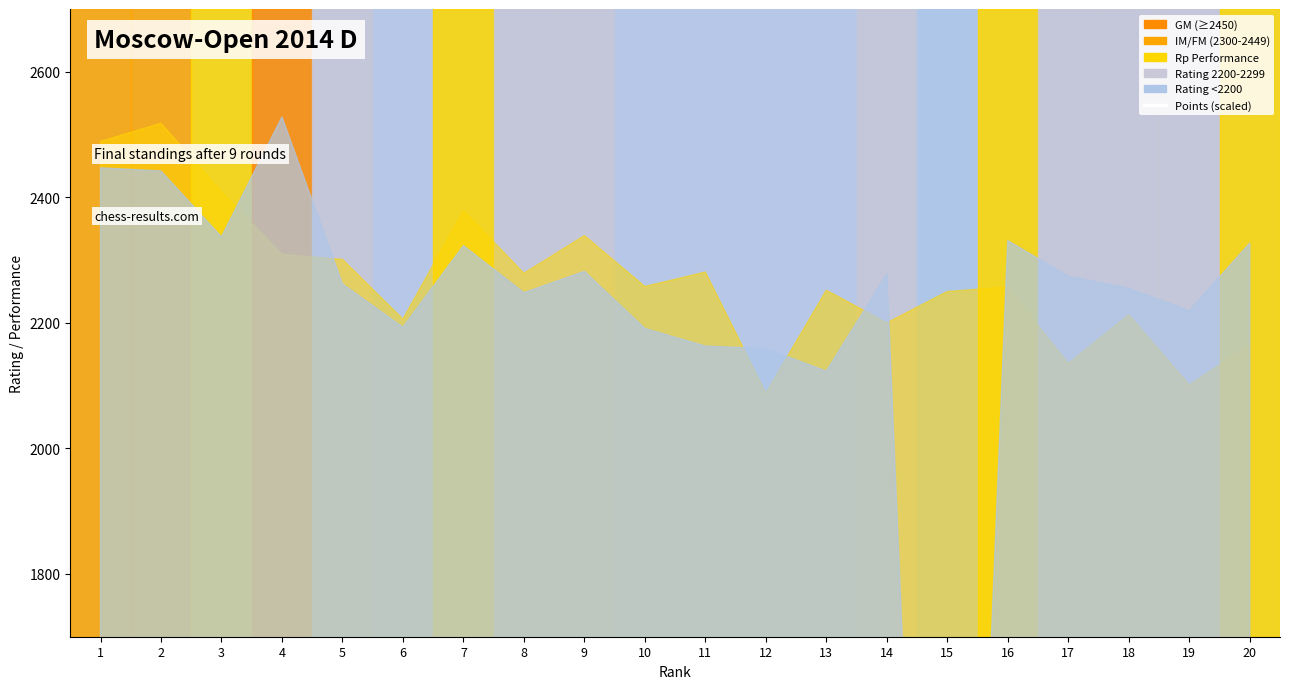

Between 13 and 8, which is larger?

13